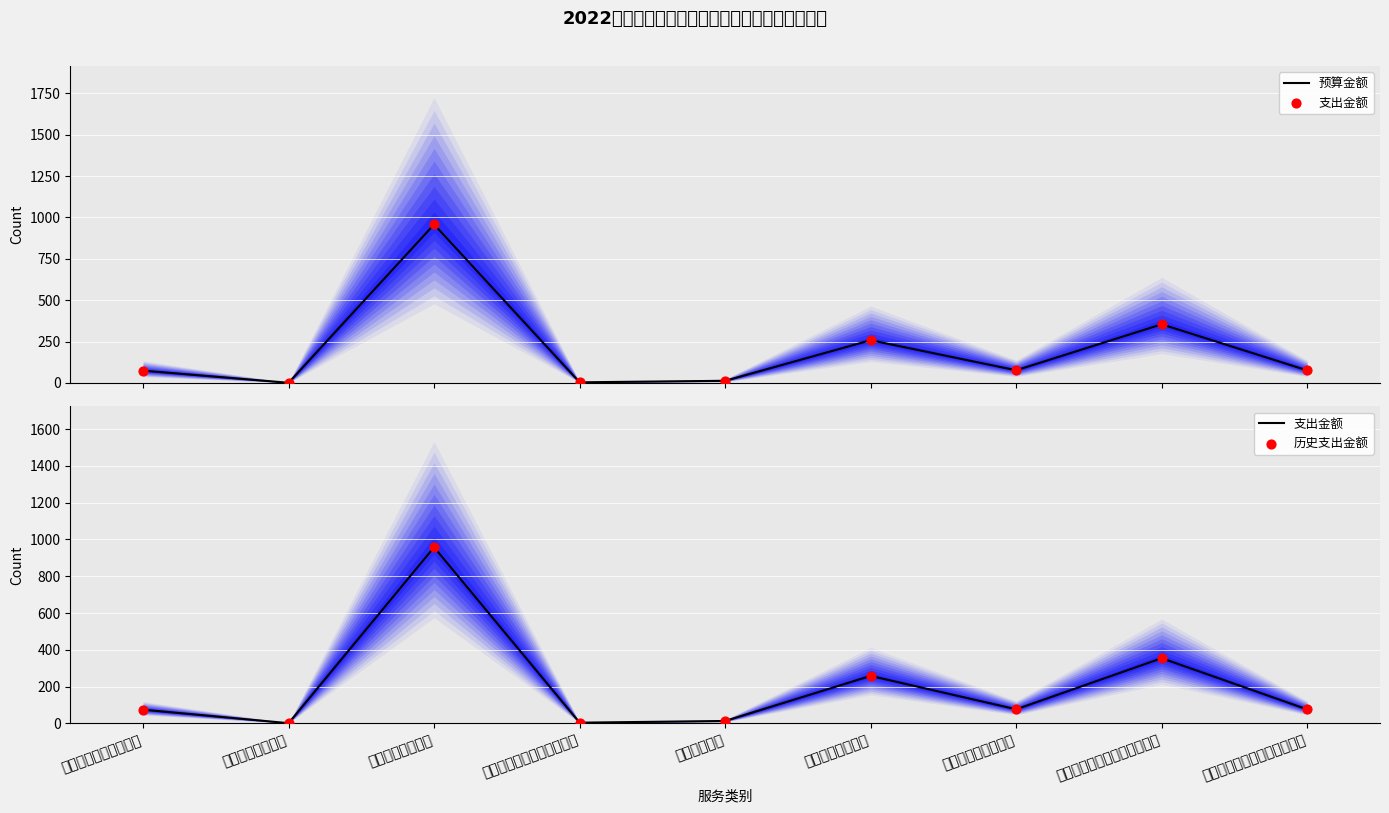

At which category is the sum across all series the highest?

公共安全保障服务